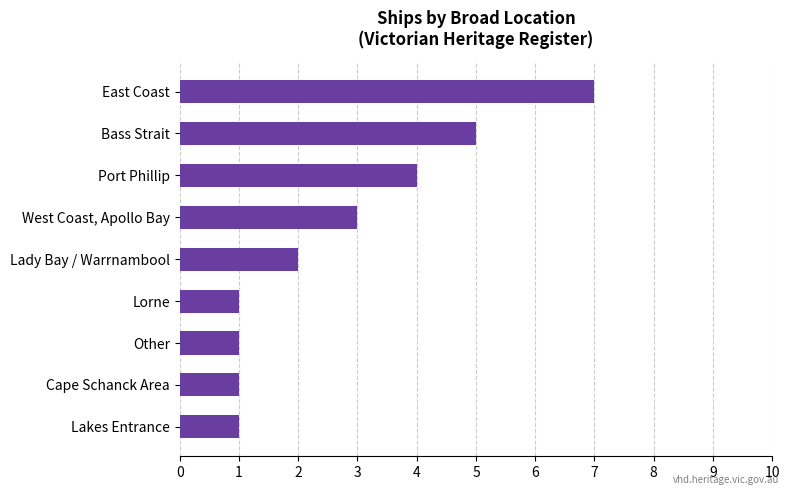

True or false: the data shows 2 at West Coast, Apollo Bay.

False